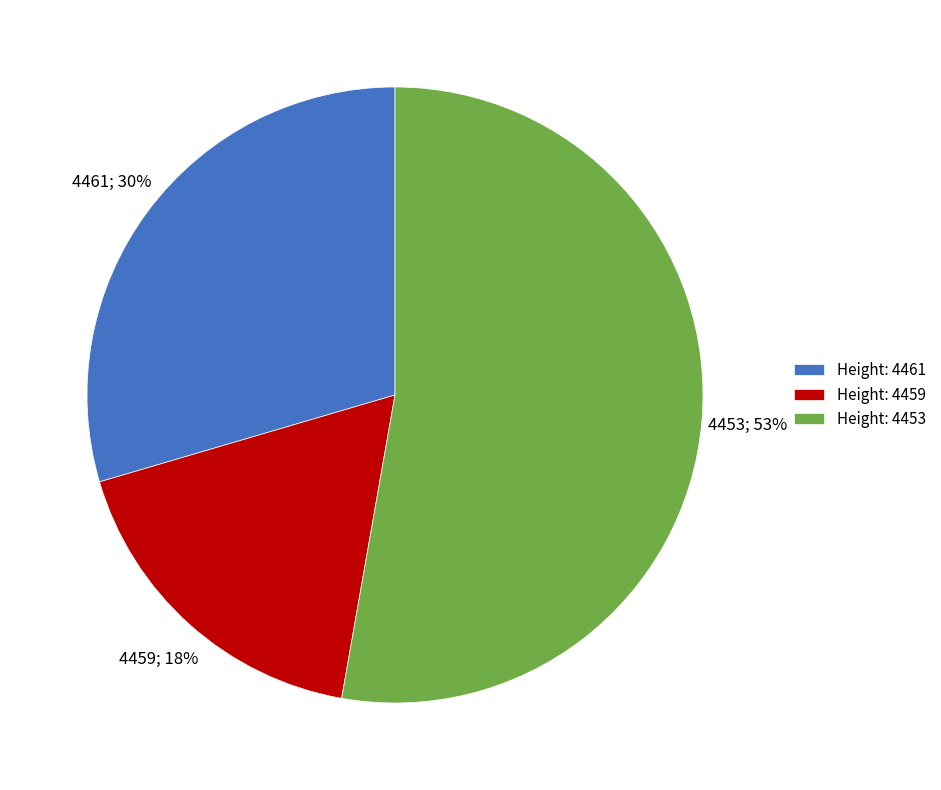

How many segments does this pie chart have?

3